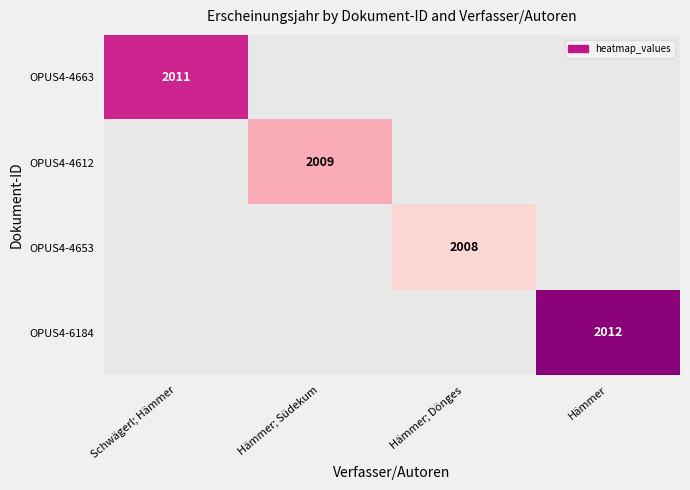

Which category has the highest value across all series?

Hämmer